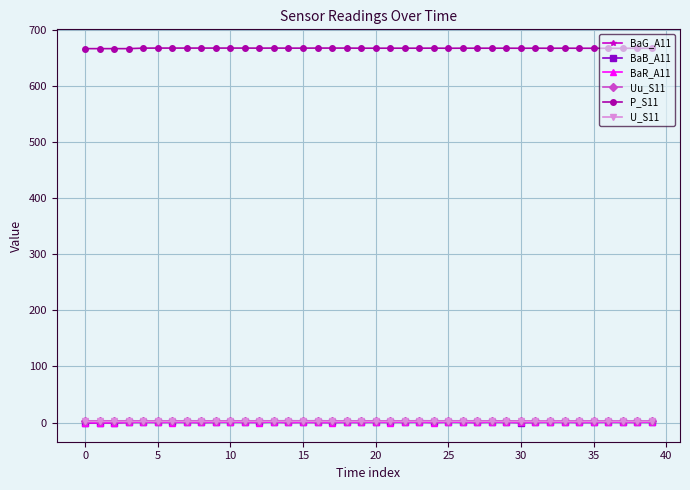

What is the sum of all P_S11 values?

26682.4